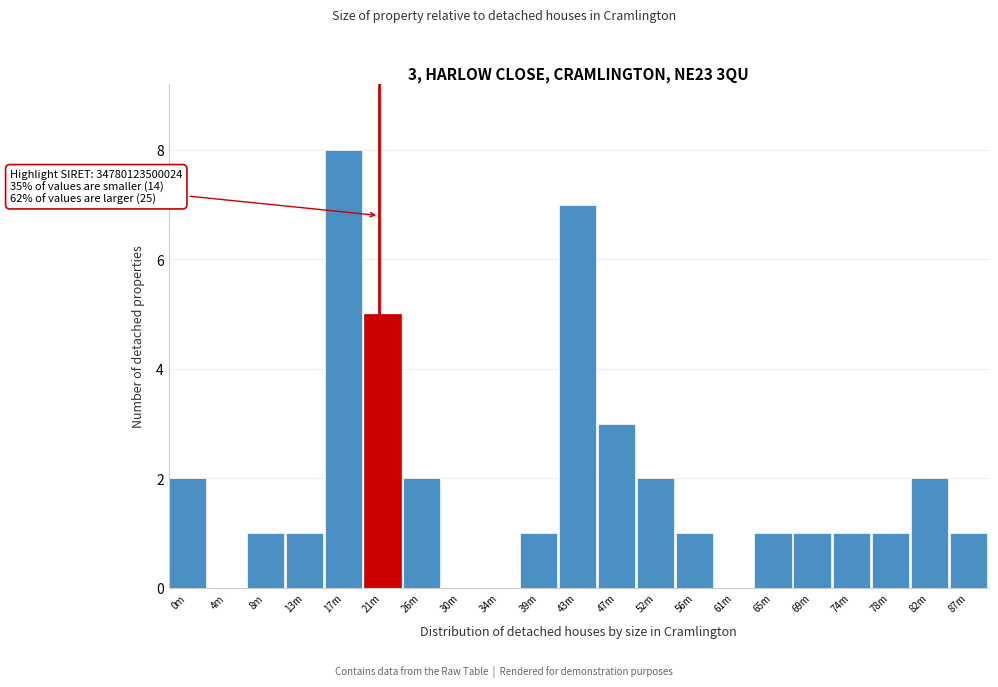

Reading right to left, transcribe all the data shown in this chart.

87m=1	82m=2	78m=1	74m=1	69m=1	65m=1	61m=0	56m=1	52m=2	47m=3	43m=7	39m=1	34m=0	30m=0	26m=2	21m=5	17m=8	13m=1	8m=1	4m=0	0m=2